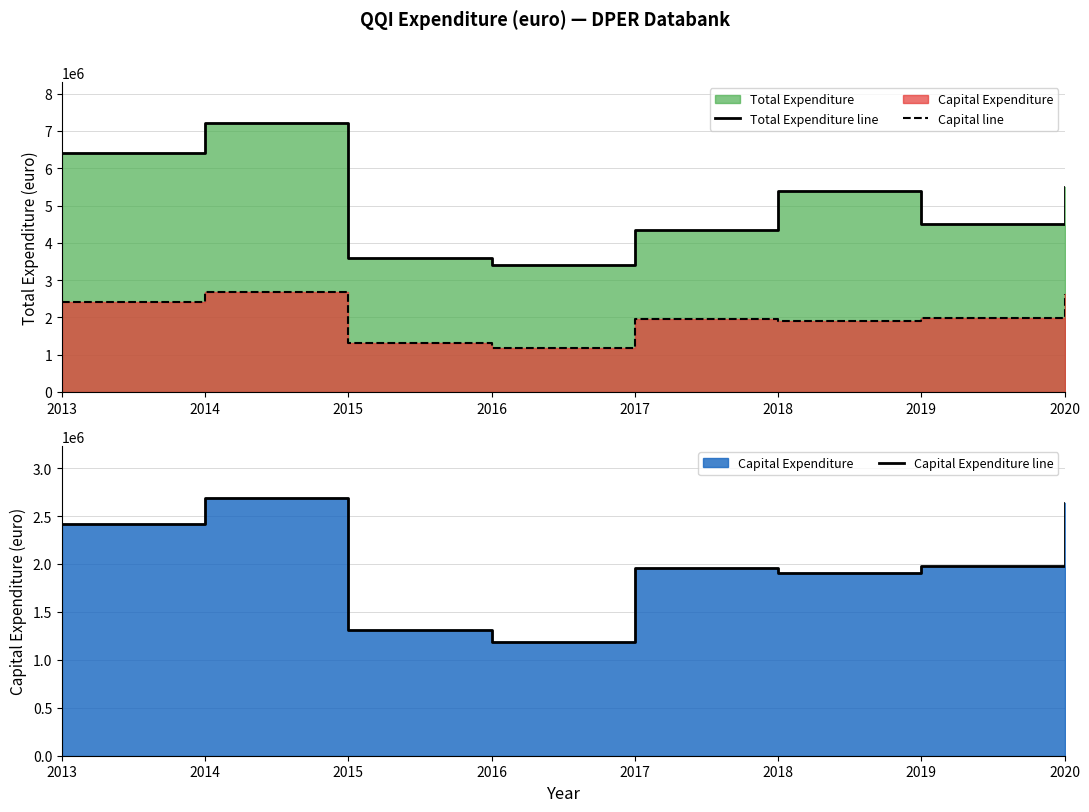

In Capital Expenditure line, how many points are lower than both neighbors (excluding endpoints)?

2